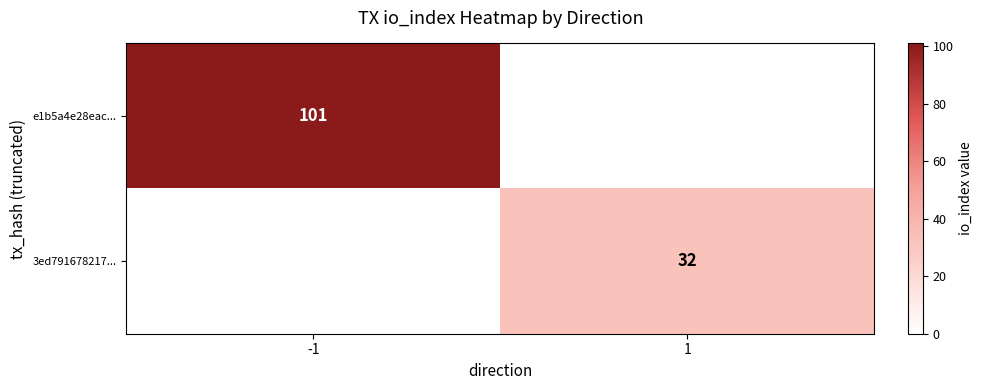

Is the value of 3ed791678217... at 1 greater than the value of e1b5a4e28eac... at -1?

No